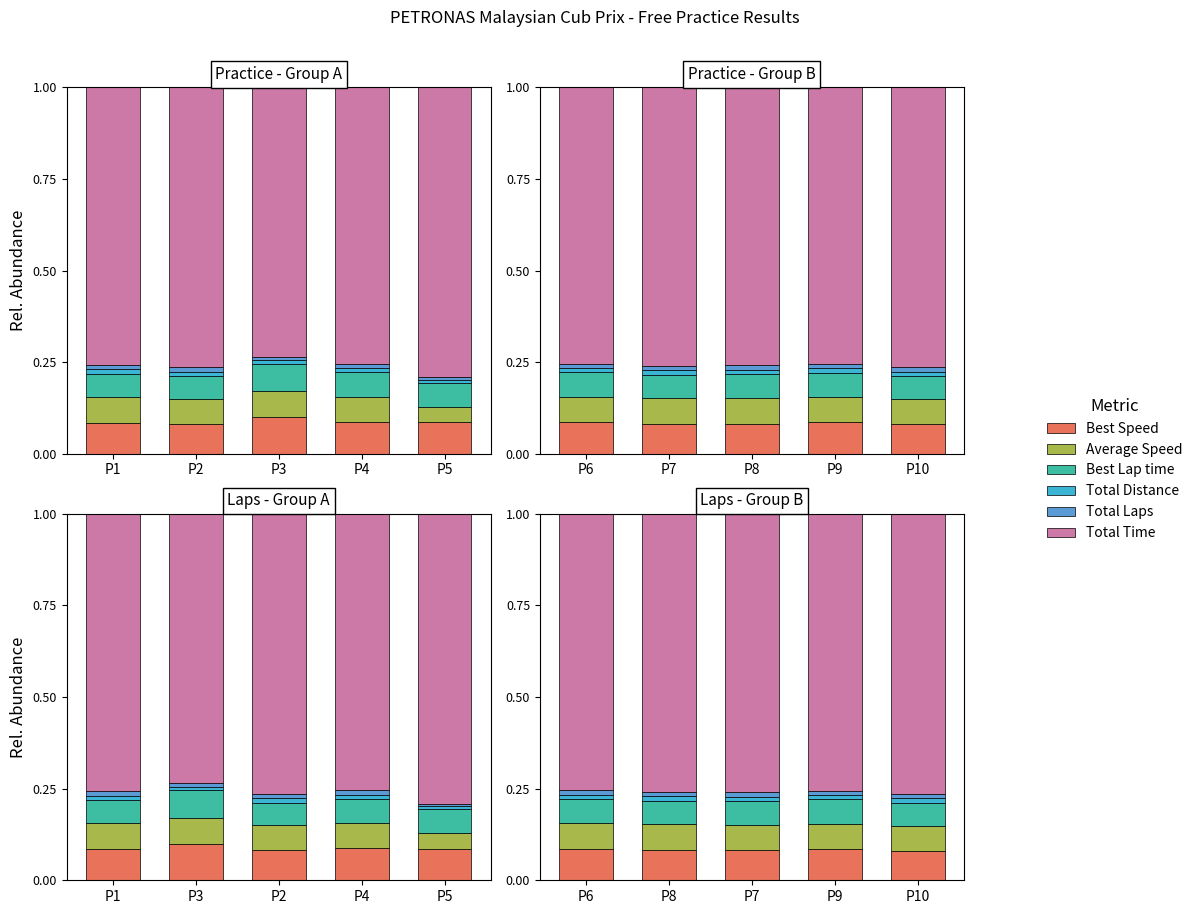

What is the spread (max minus min) of values at P8?

0.7